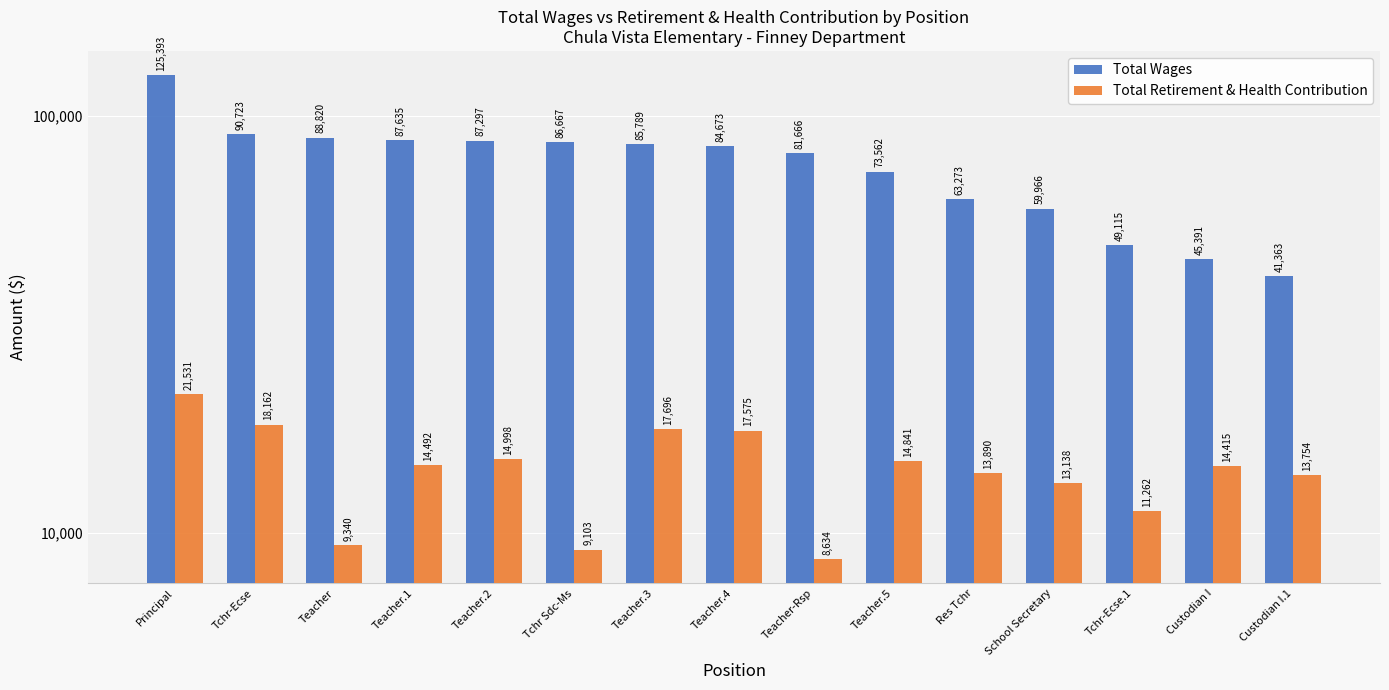

Which has a higher value, Teacher.3 or Custodian I.1?

Teacher.3